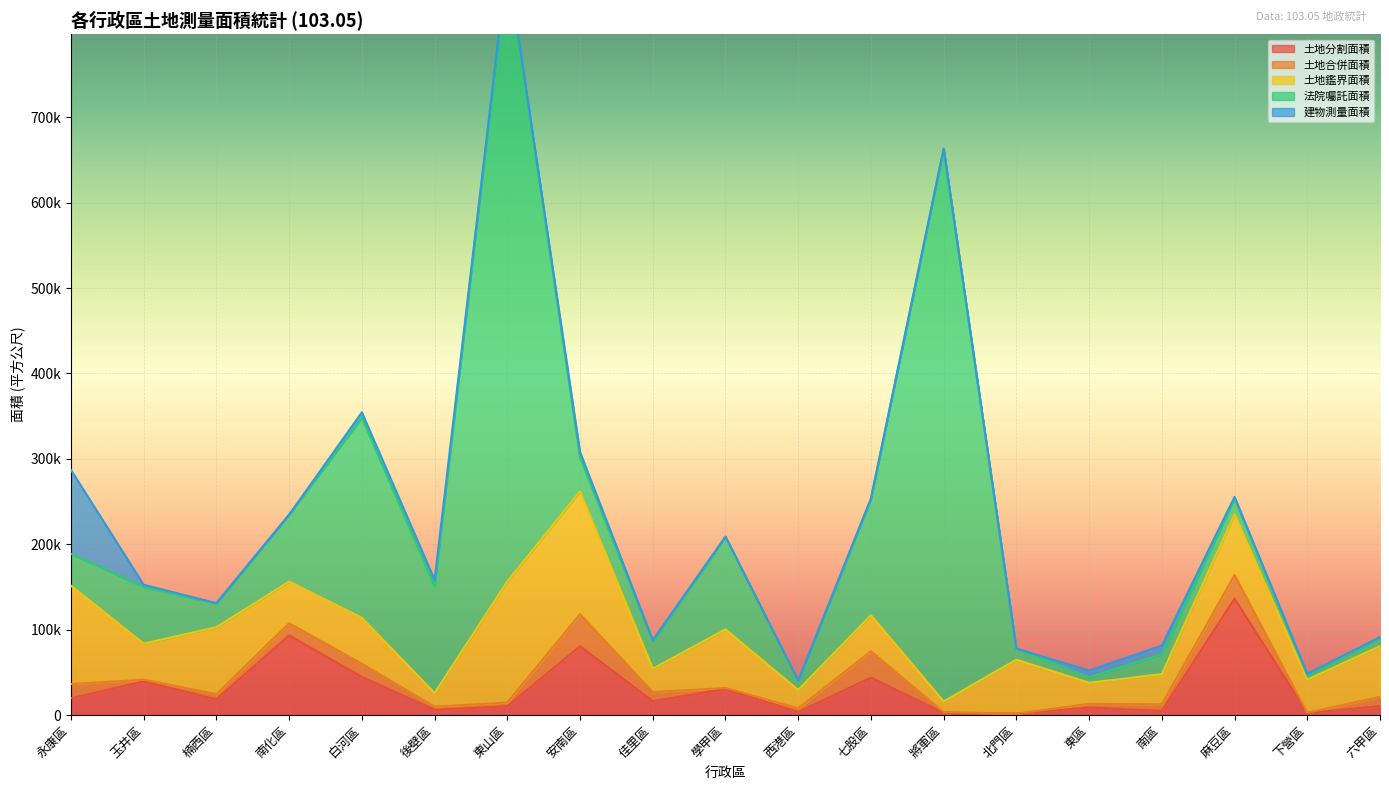

How many lines are shown in the chart?

5